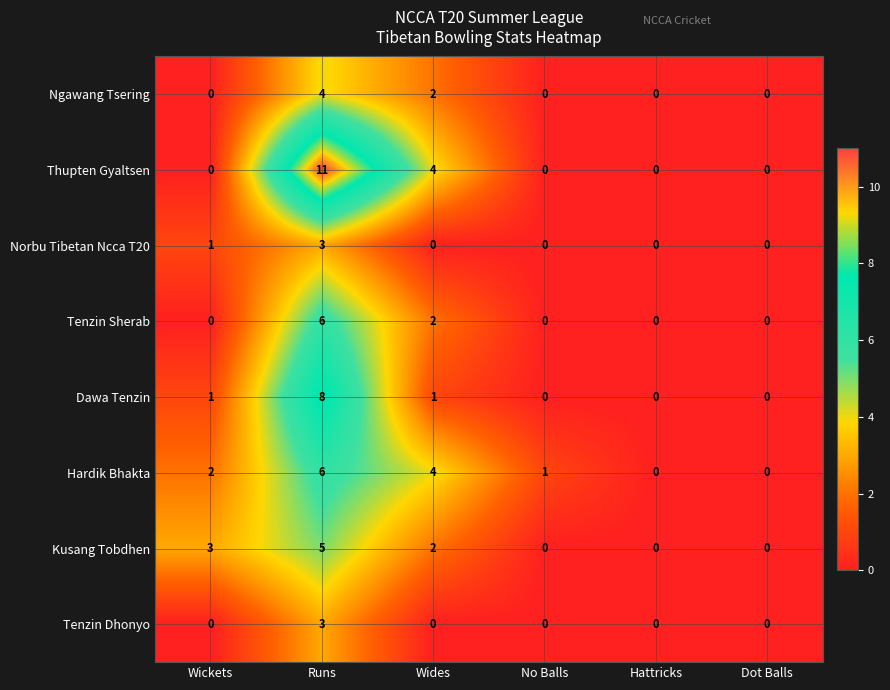

What is the total value across all series at No Balls?

1